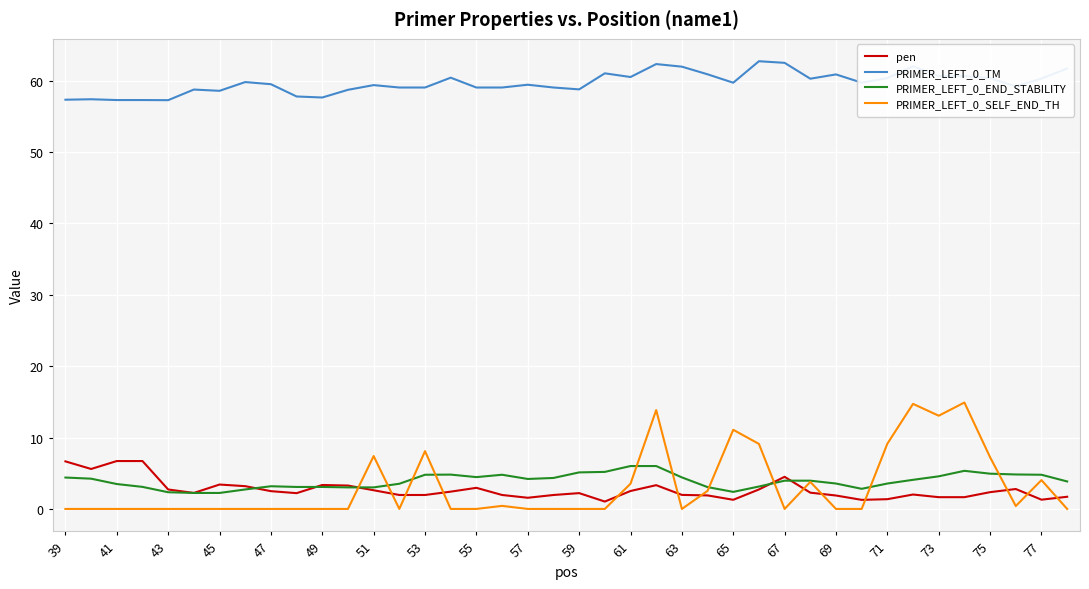

Which series has the widest spread of values?

PRIMER_LEFT_0_SELF_END_TH